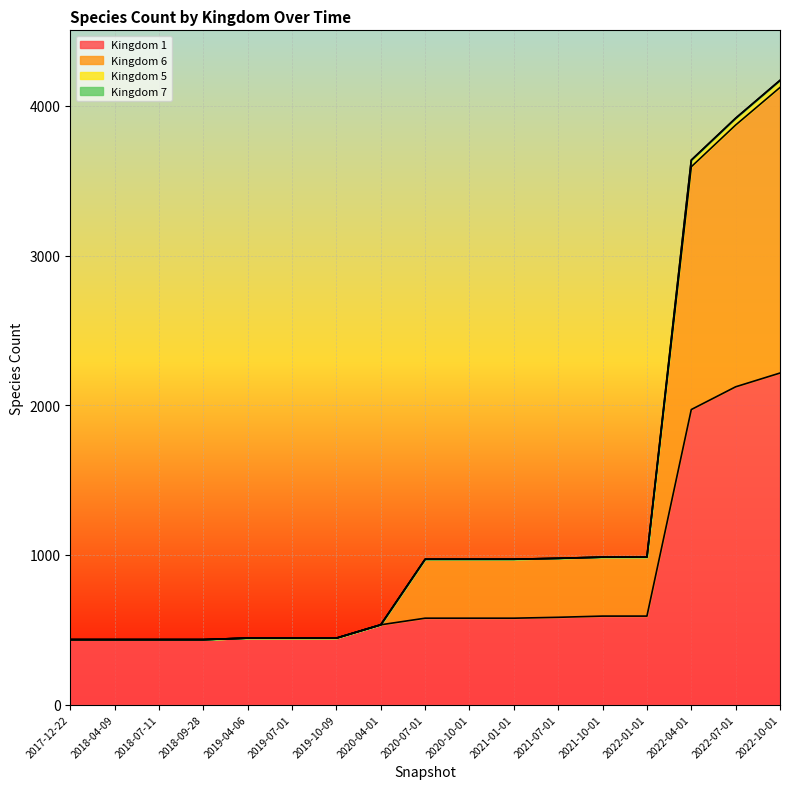

What is the label of the 17th point from the left?

2022-10-01